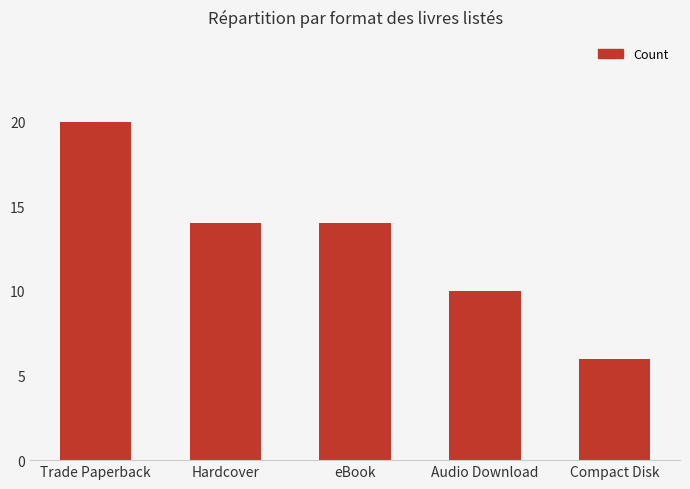

Are the bars horizontal?

No